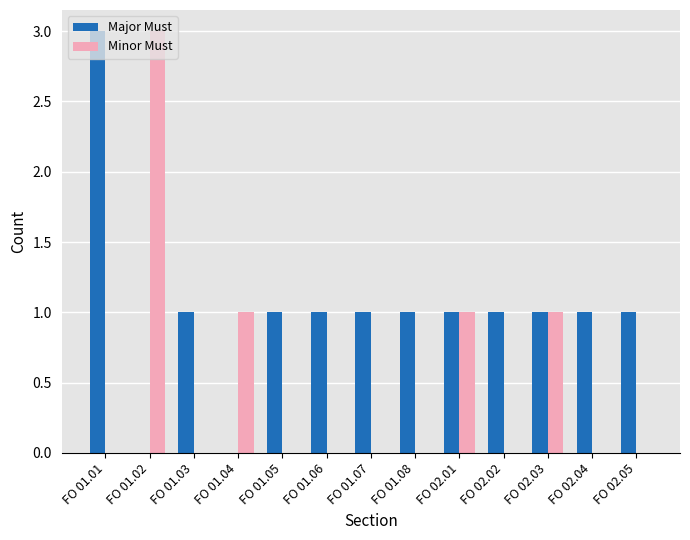

True or false: Major Must has a value of 1 at FO 02.04.

True